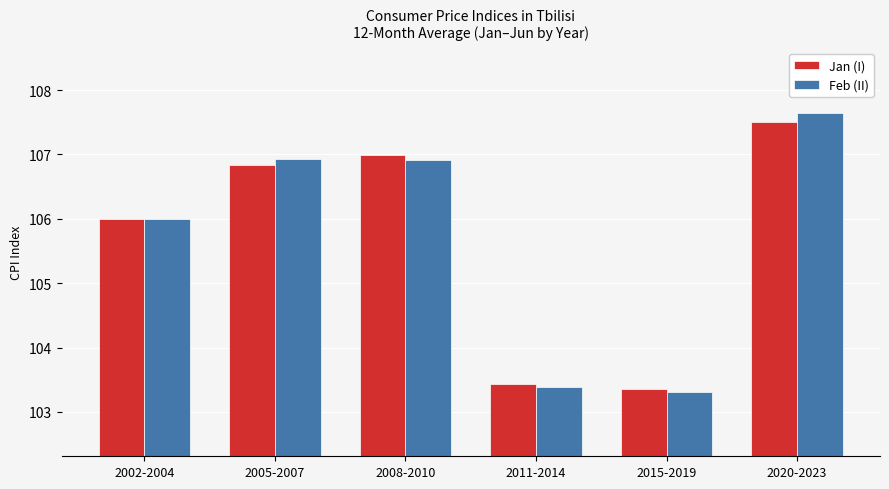

What is the highest value of the Jan (I) series?

107.5